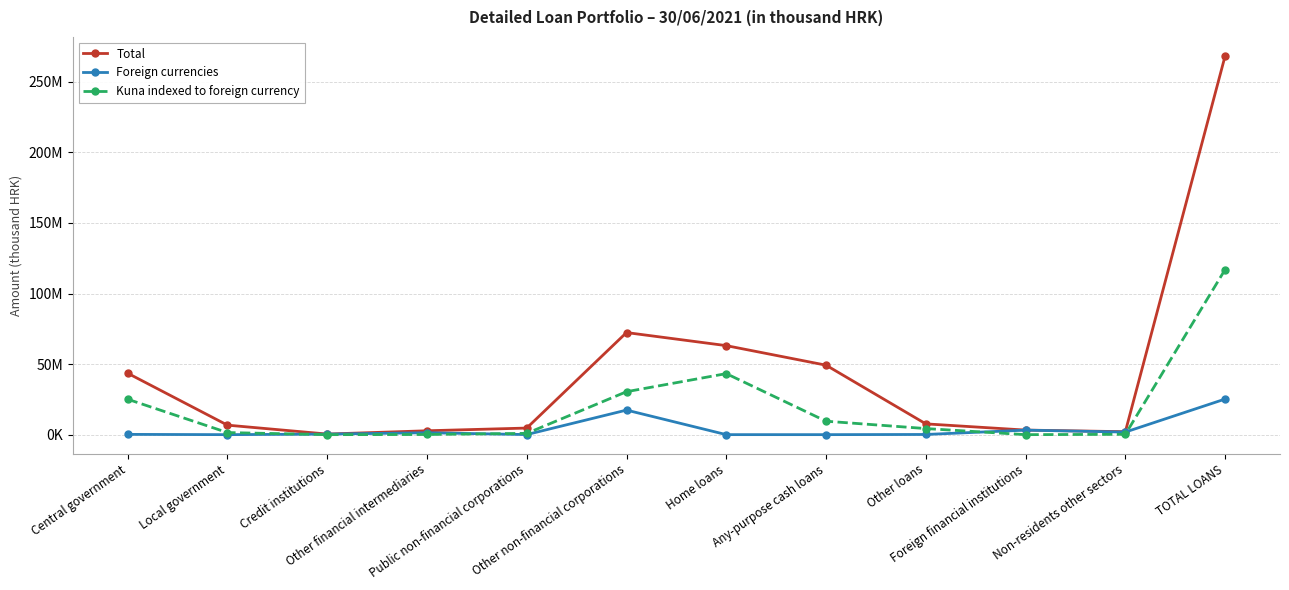

Is the value of Total at Credit institutions greater than the value of Kuna indexed to foreign currency at Any-purpose cash loans?

No